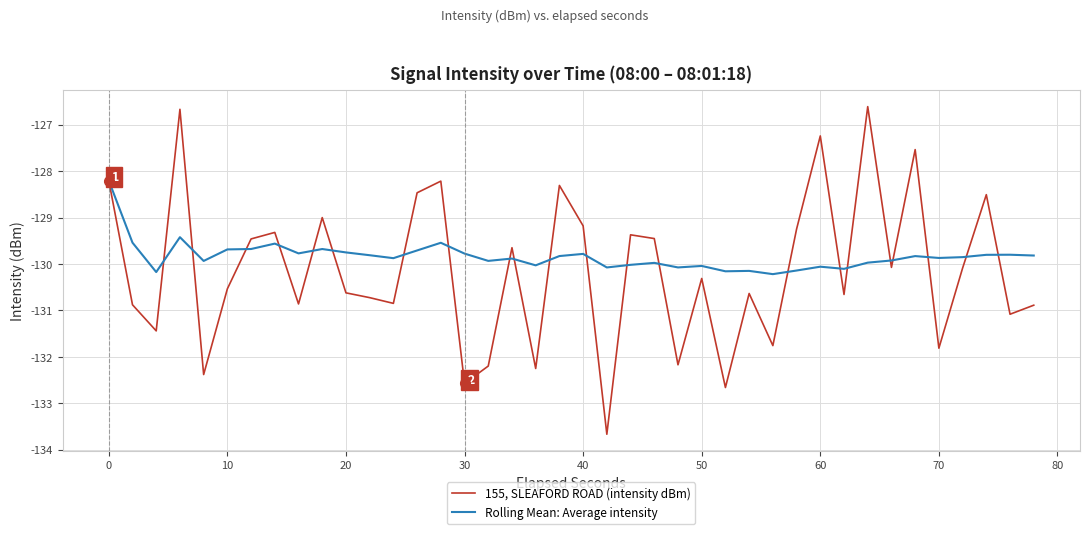

Does the chart display data point markers on the line(s)?

No